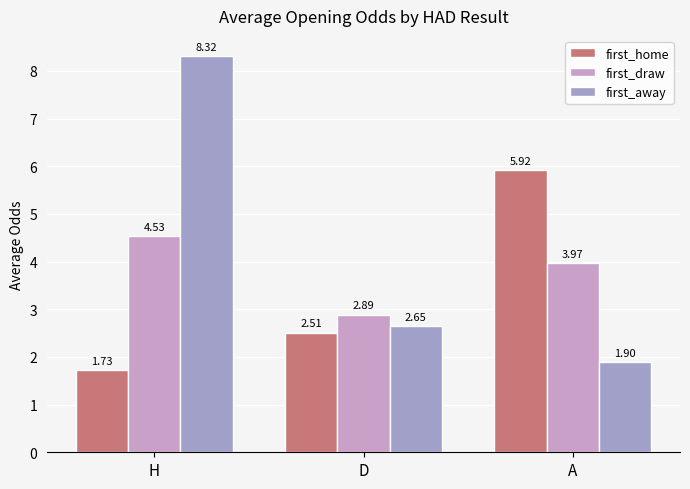

At how many categories does at least one series exceed 5?

2